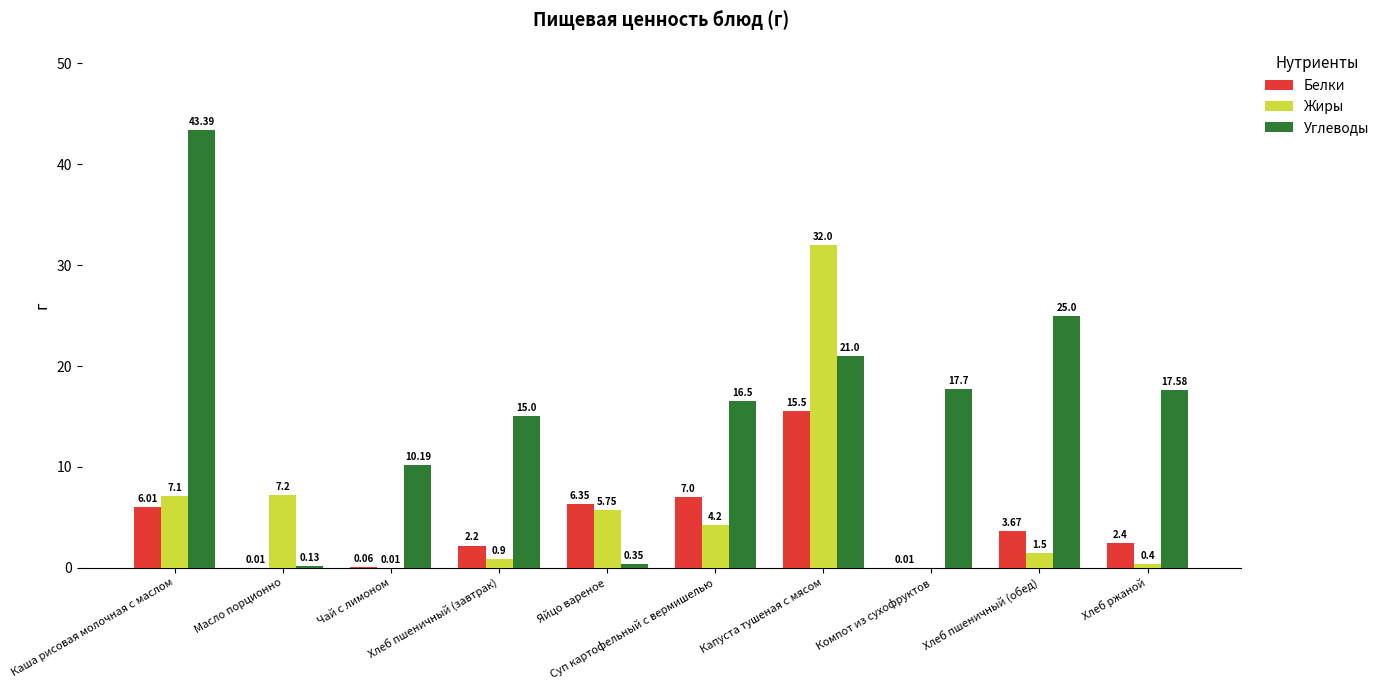

What is the sum of the Жиры values at Яйцо вареное and Хлеб ржаной?

6.2